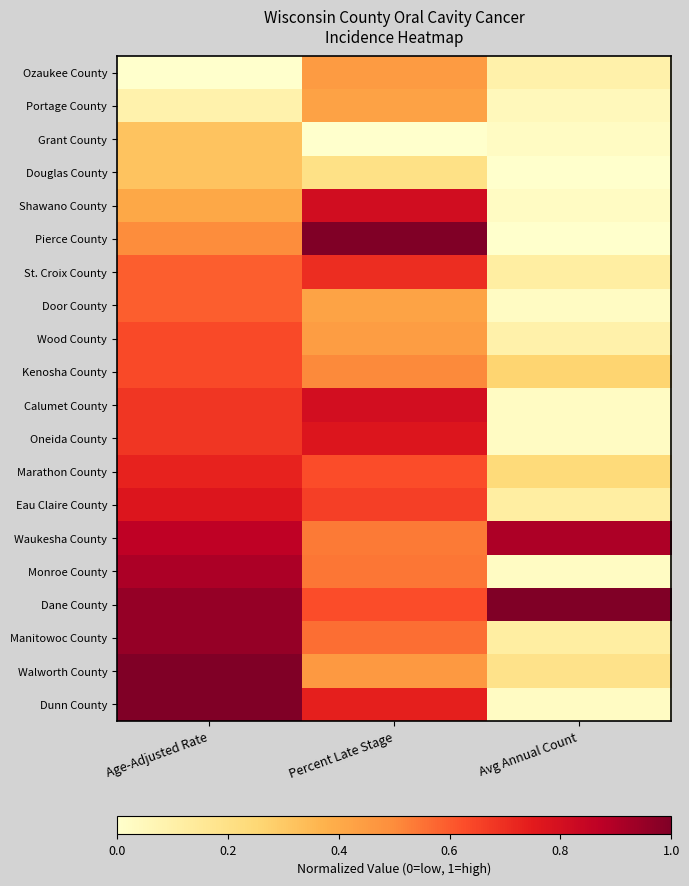

At which category is the sum across all series the highest?

Age-Adjusted Rate